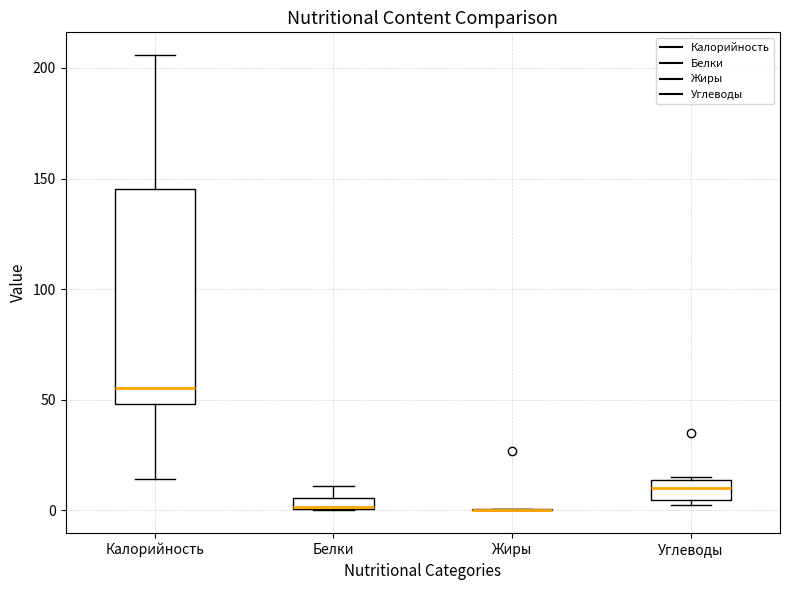

Which box is the tallest, from its lower edge to its upper edge?

Калорийность